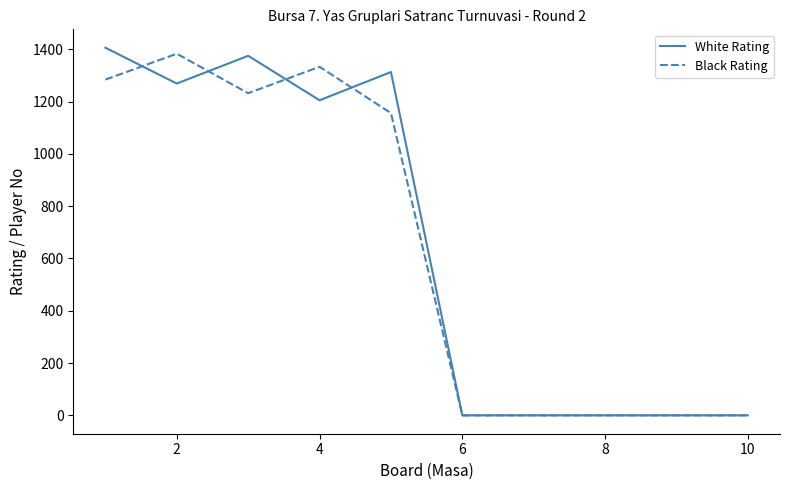

What is the highest value of the White Rating series?

1406